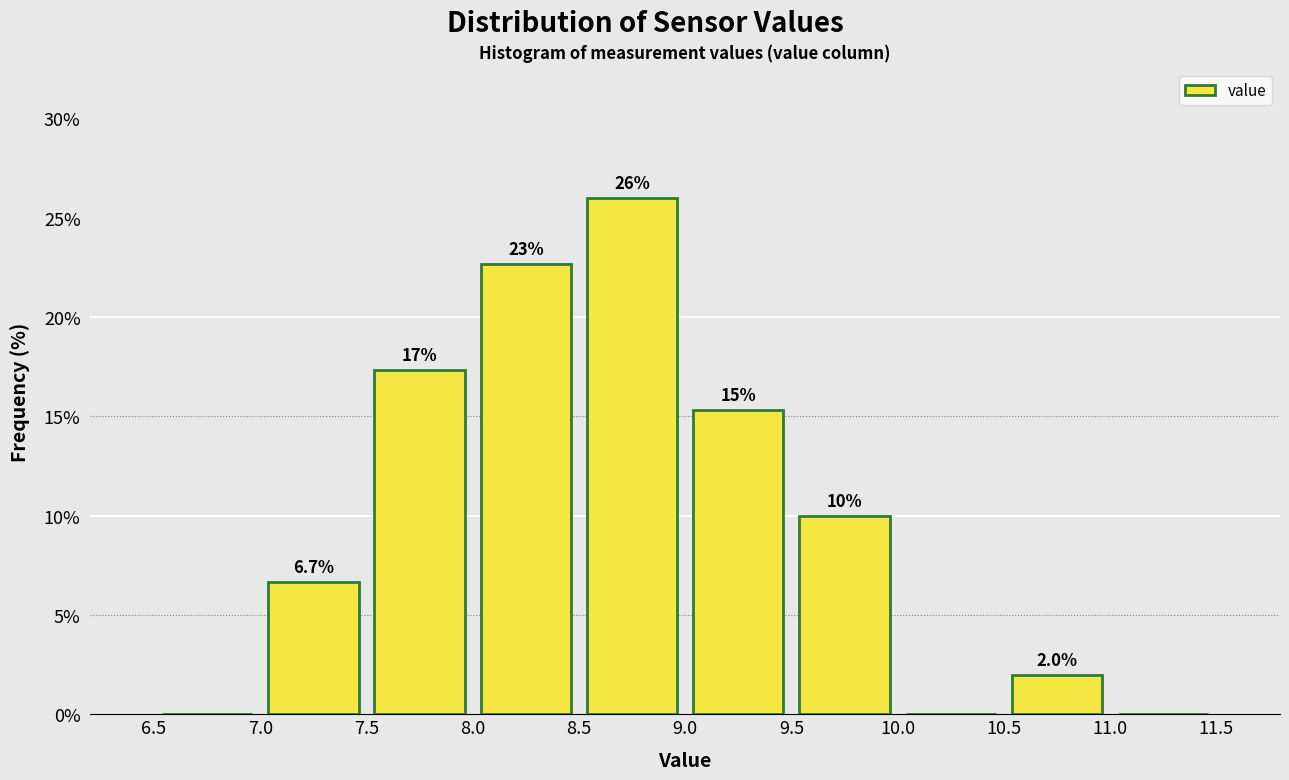

Over which range of the x-axis is the bar tallest?

8.5 to 9.0